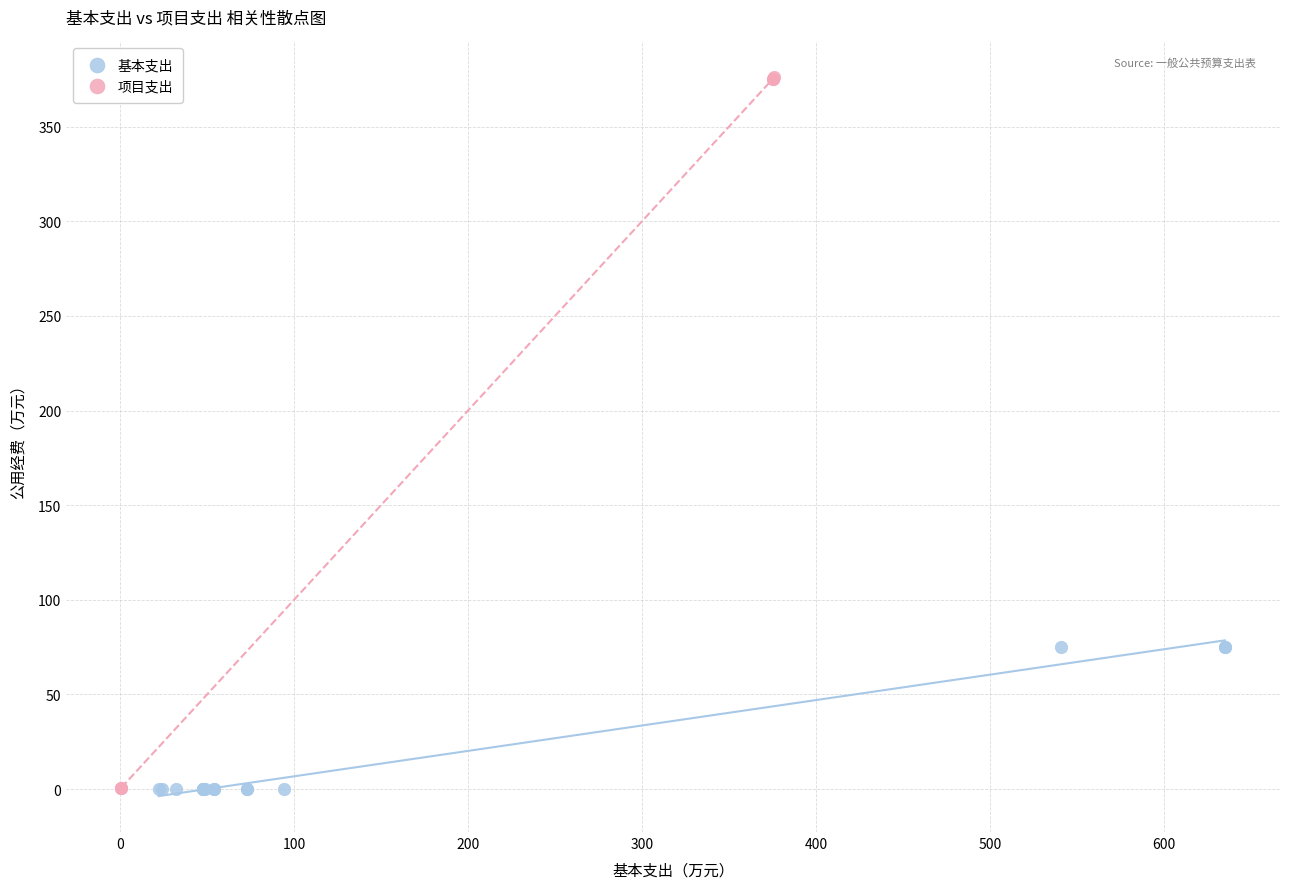

Which series reaches the maximum Y coordinate?

项目支出